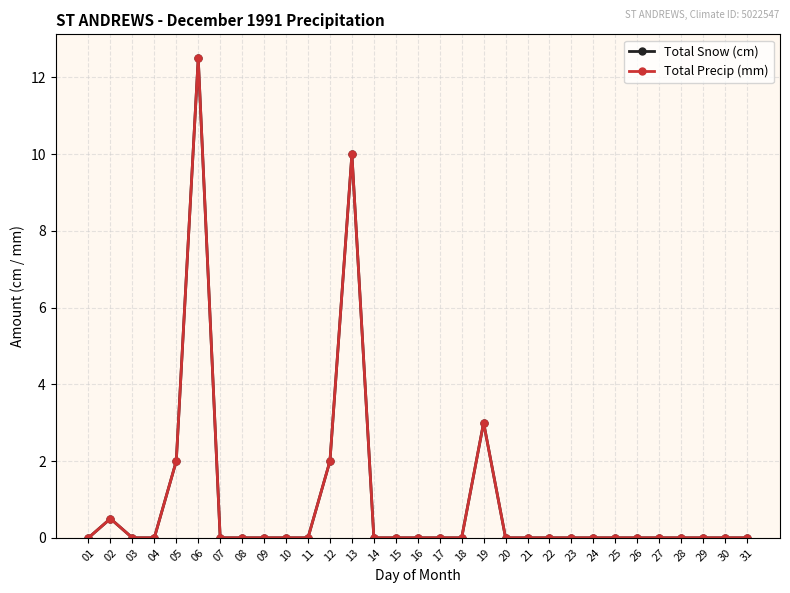

Is this an area chart (filled region under the line)?

No